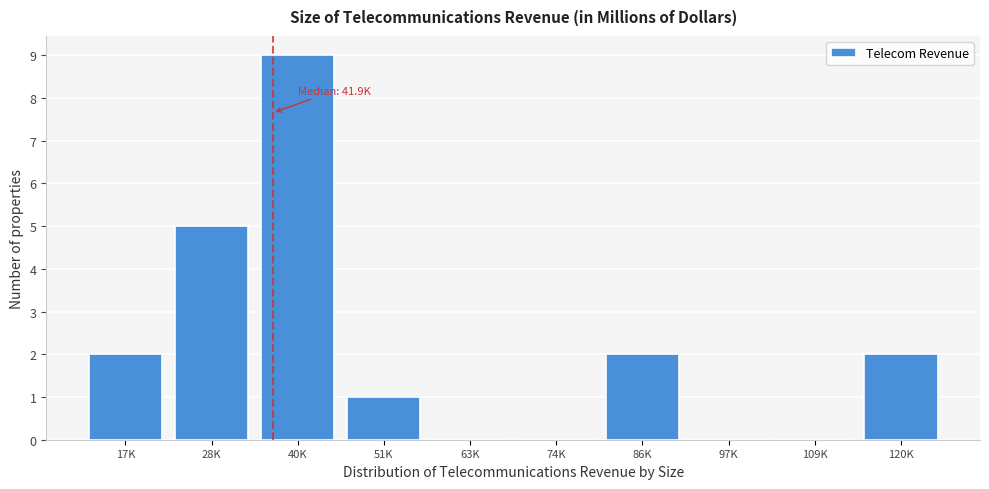

Reading left to right, transcribe all the data shown in this chart.

17K=2	28K=5	40K=9	51K=1	63K=0	74K=0	86K=2	97K=0	109K=0	120K=2